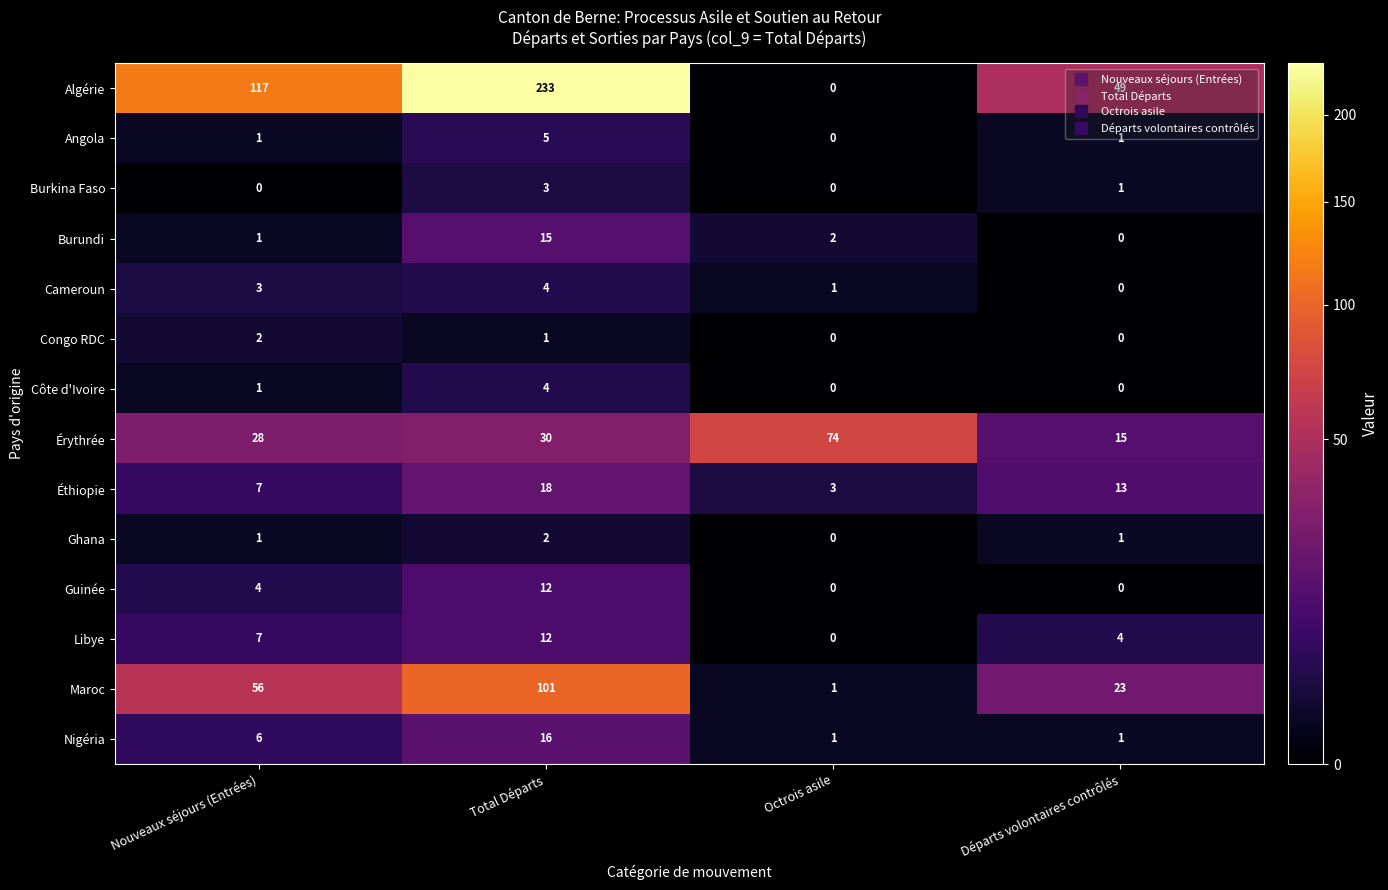

How many values in the Algérie series are below 117?

2